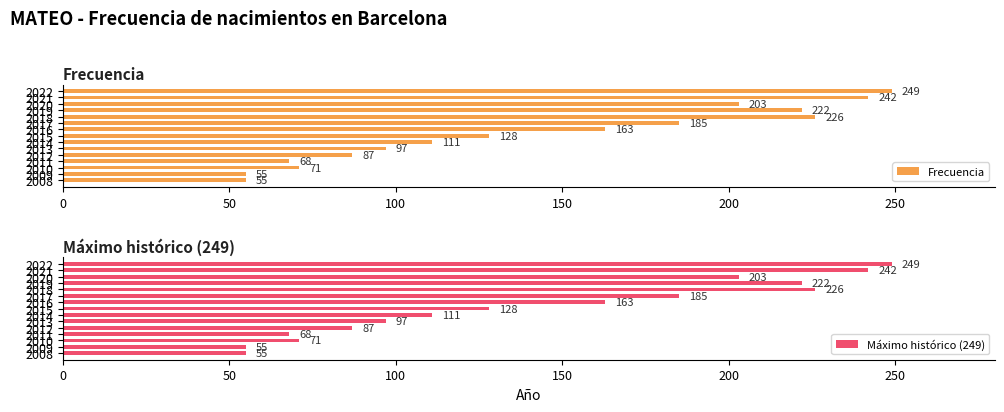

What is the maximum value for Frecuencia?

249